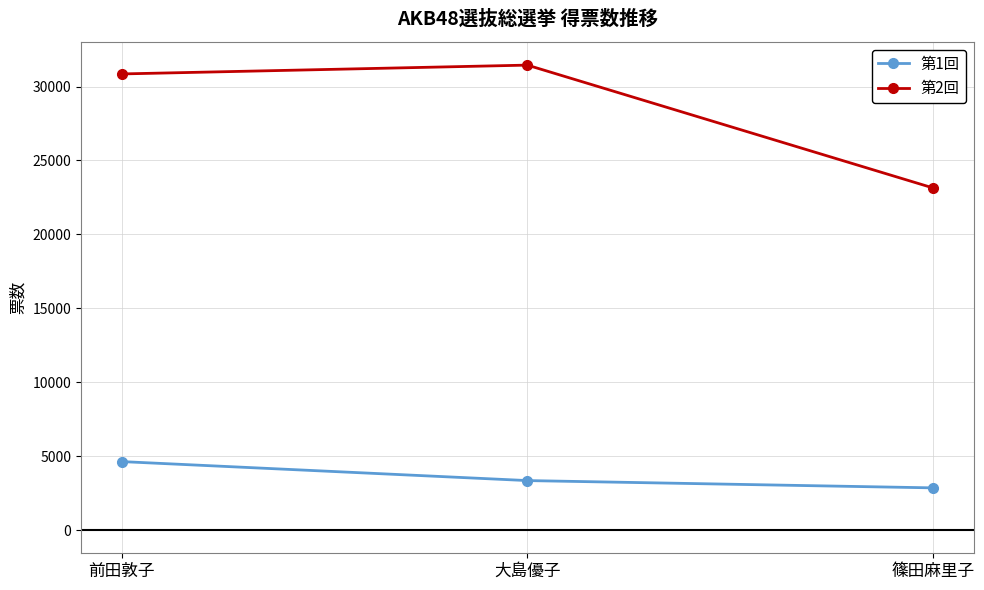

Does the chart have visible grid lines?

Yes